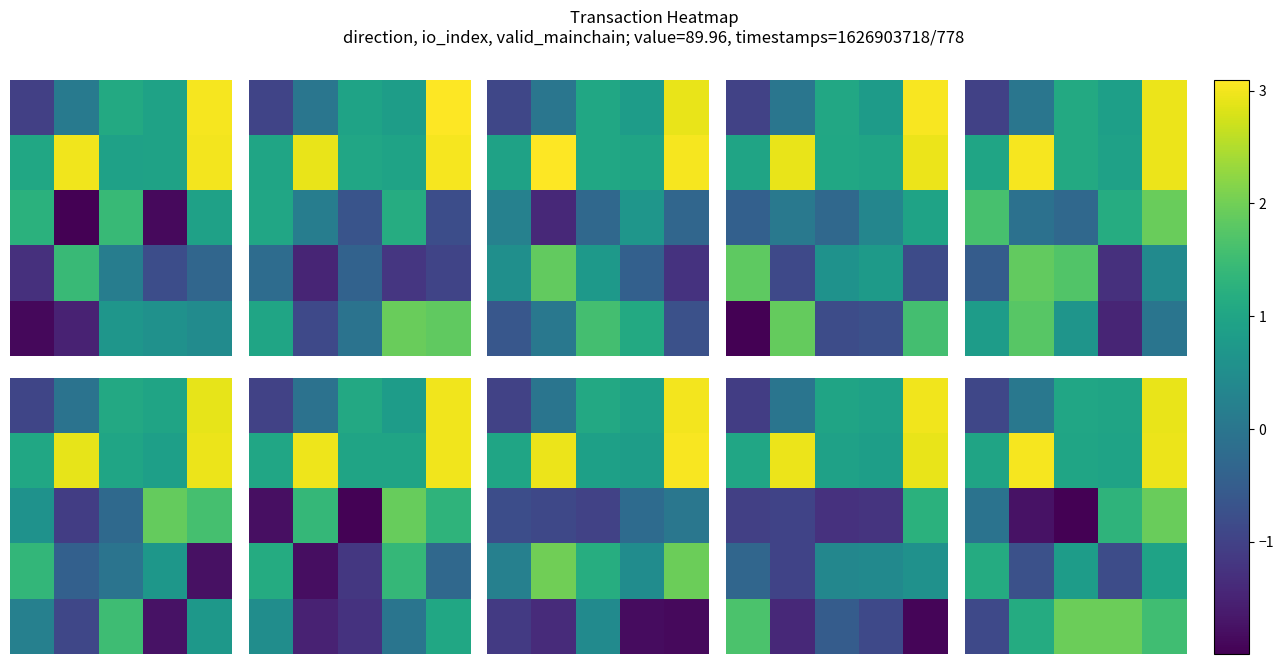

How many negative values does the row_0 series have?

1